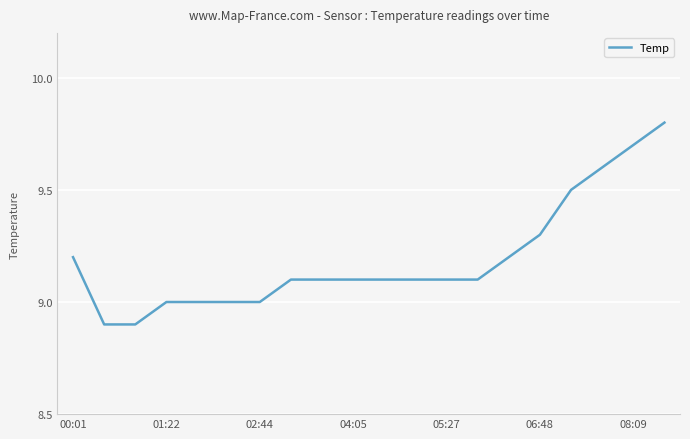

What is the difference between the maximum and minimum values?

0.9